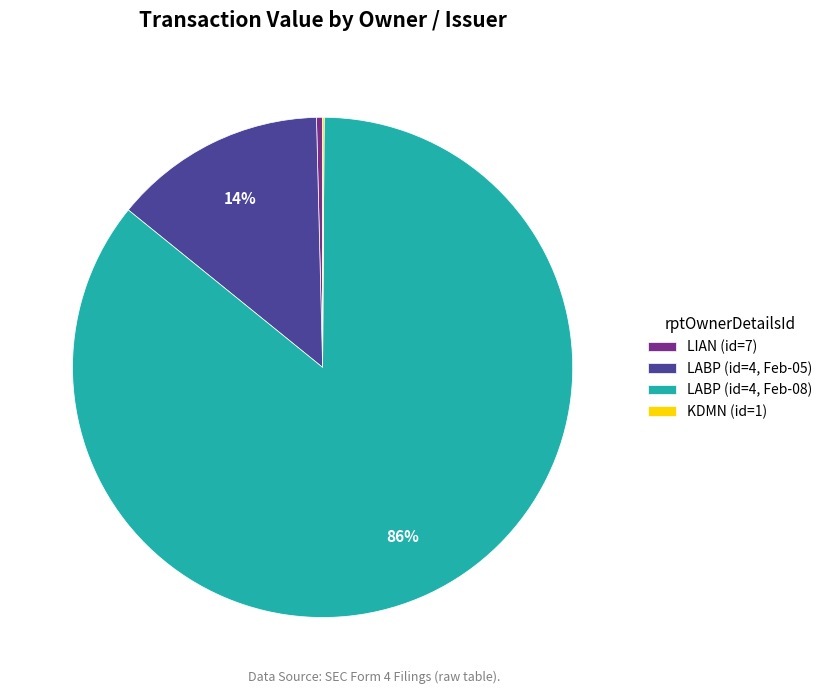

To the nearest percent, what is the average slice percentage?

25%